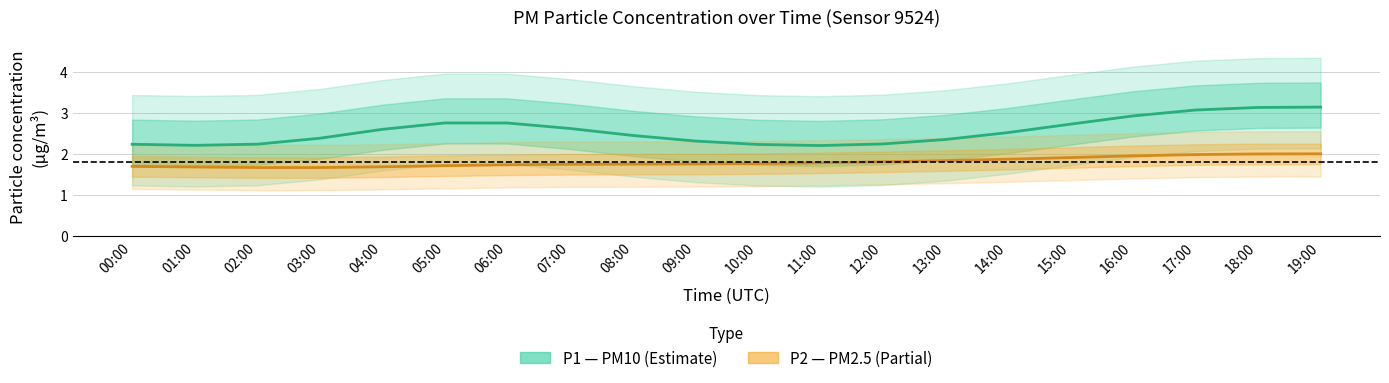

What is the minimum value shown in the chart?

1.7